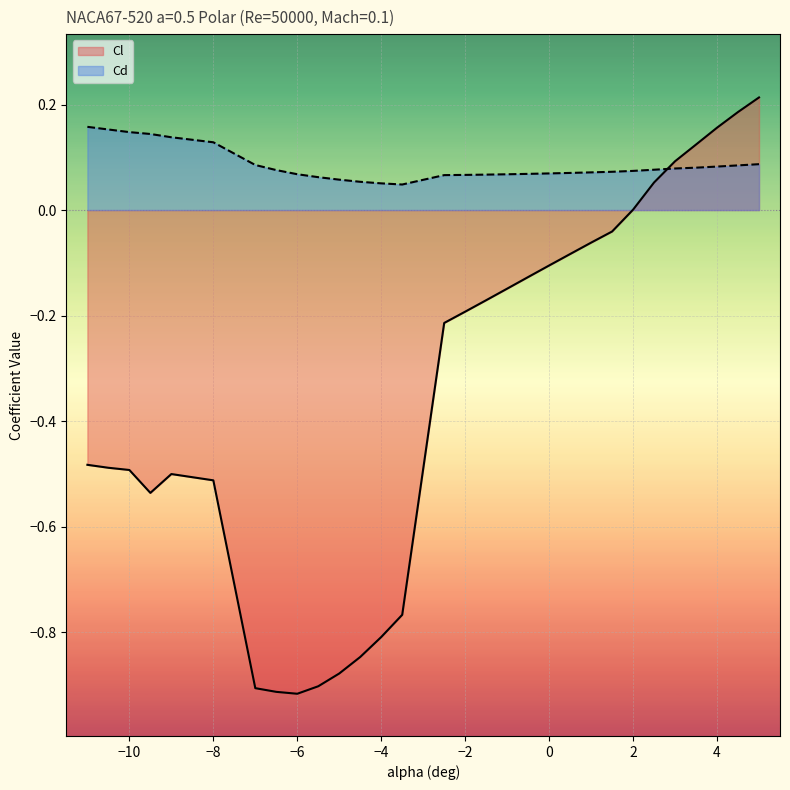

What is the total value across all series at -4.5?

-0.8